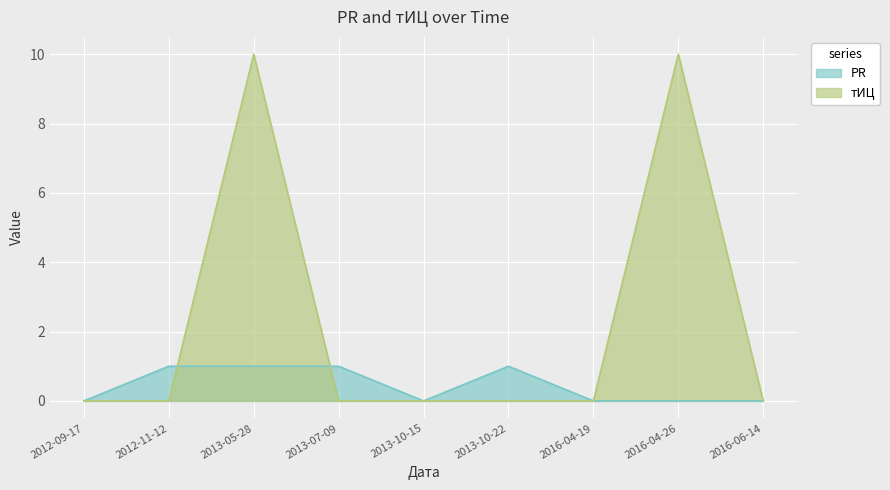

Rank the series by their maximum value, from lowest to highest.

PR, тИЦ